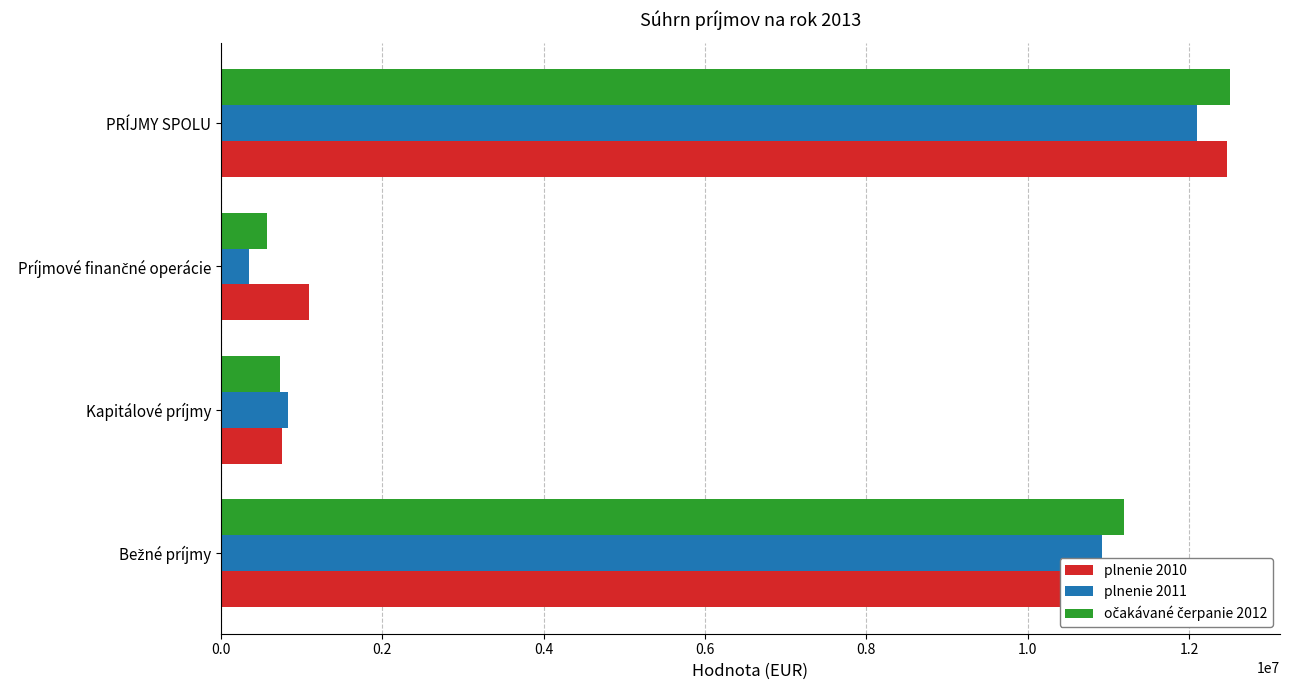

What is the sum of all plnenie 2011 values?

24197658.9